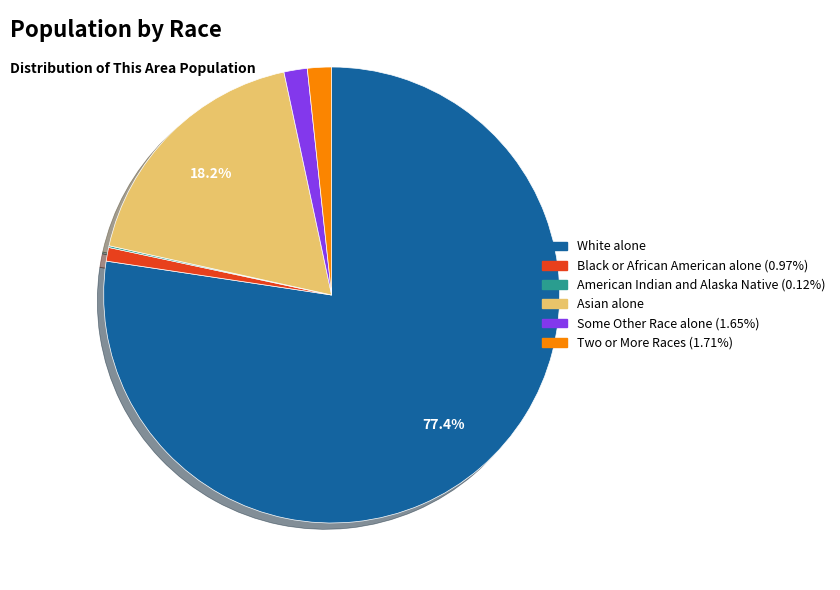

Is there a majority slice in this chart?

Yes